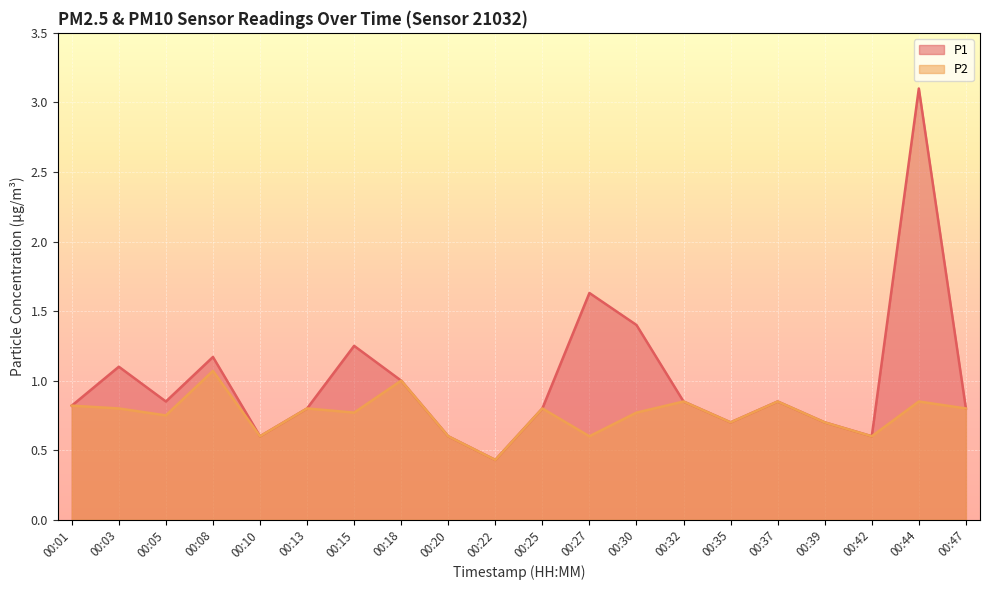

Reading right to left, list all the values displayed in this chart.

P1: 00:47=0.8	00:44=3.1	00:42=0.6	00:39=0.7	00:37=0.8	00:35=0.7	00:32=0.8	00:30=1.4	00:27=1.6	00:25=0.8	00:22=0.4	00:20=0.6	00:18=1.0	00:15=1.2	00:13=0.8	00:10=0.6	00:08=1.2	00:05=0.8	00:03=1.1	00:01=0.8
P2: 00:47=0.8	00:44=0.8	00:42=0.6	00:39=0.7	00:37=0.8	00:35=0.7	00:32=0.8	00:30=0.8	00:27=0.6	00:25=0.8	00:22=0.4	00:20=0.6	00:18=1.0	00:15=0.8	00:13=0.8	00:10=0.6	00:08=1.1	00:05=0.8	00:03=0.8	00:01=0.8